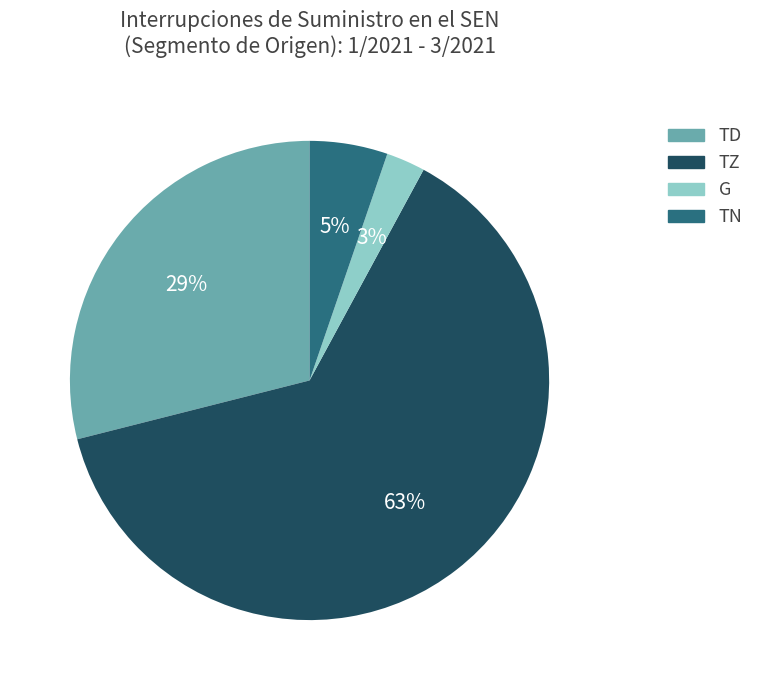

To the nearest percent, what percentage of the pie is G?

3%